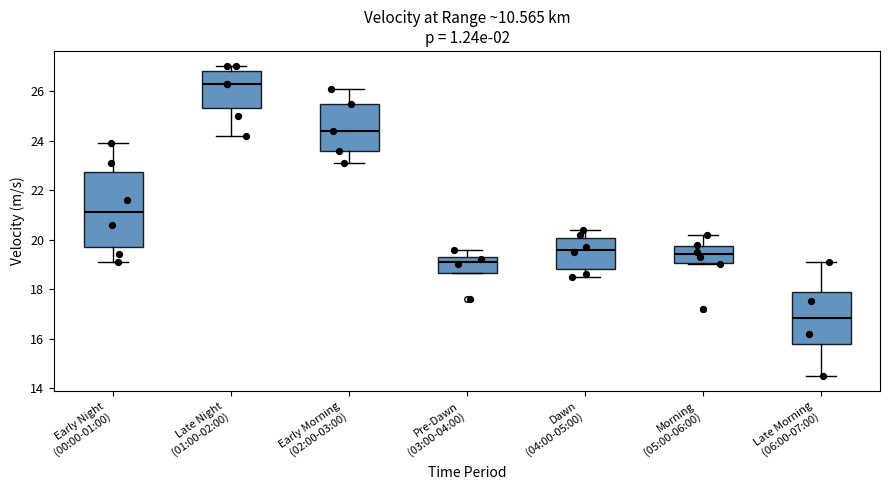

Comparing the boxes themselves (not the whiskers), which one is the tallest?

Early Night (00:00-01:00)